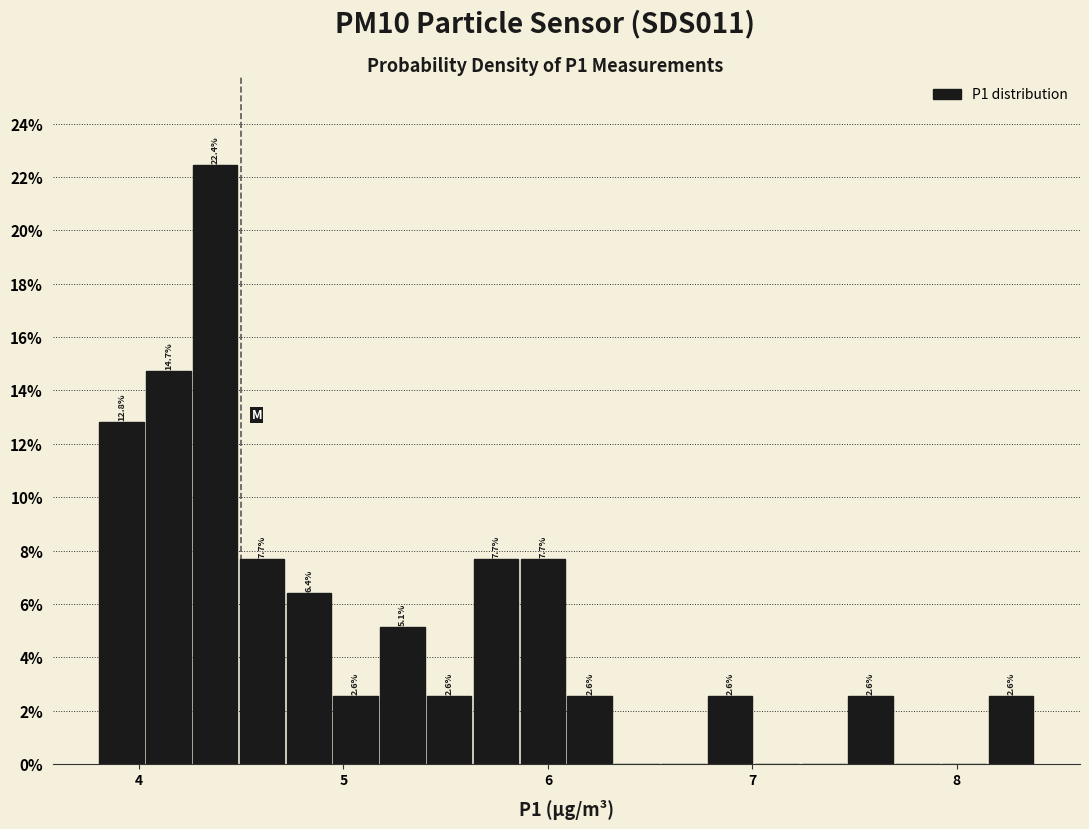

Around what value on the x-axis is the tallest bar? Give the approximate position of its centre, as read against the axis.

4.4